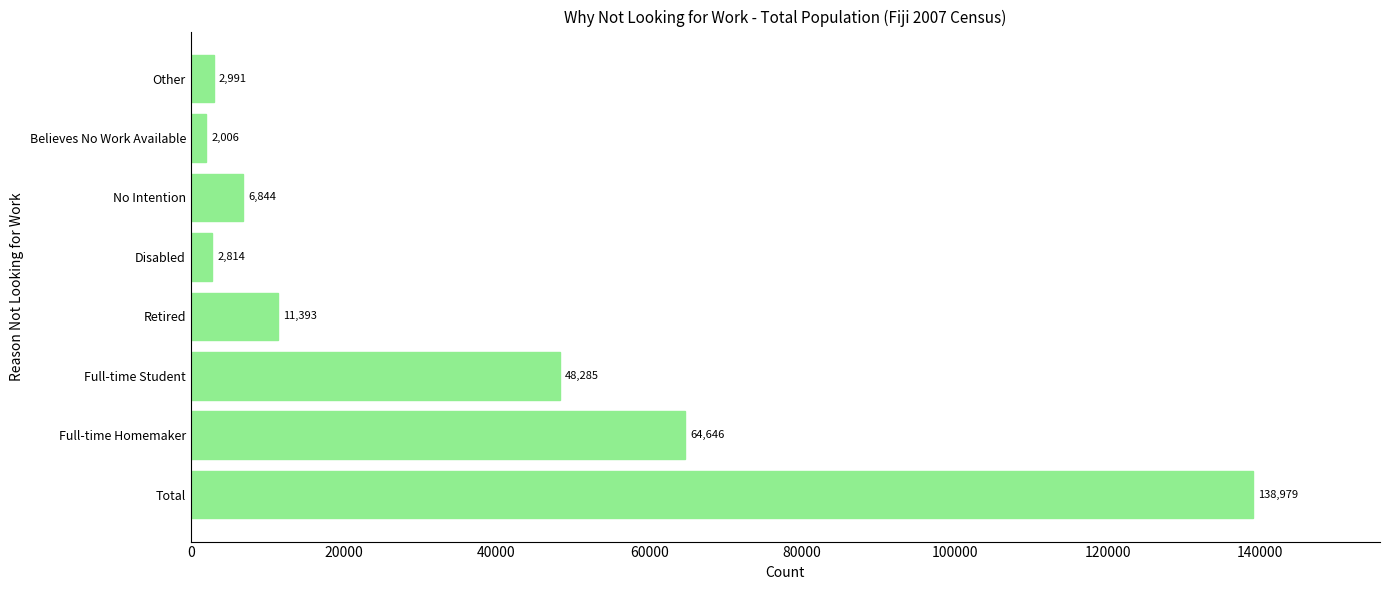

What is the approximate value at Full-time Student?

48285